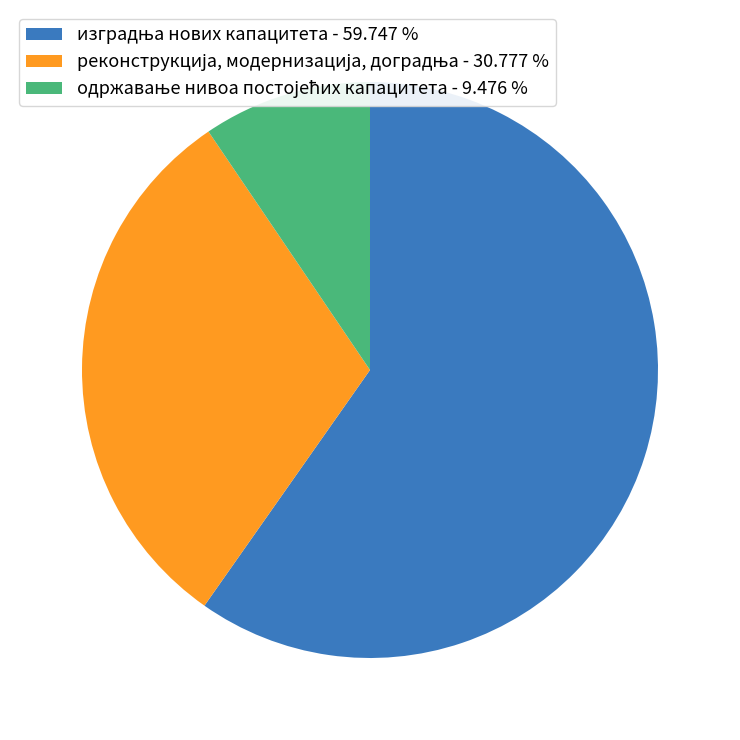

How many segments does this pie chart have?

3